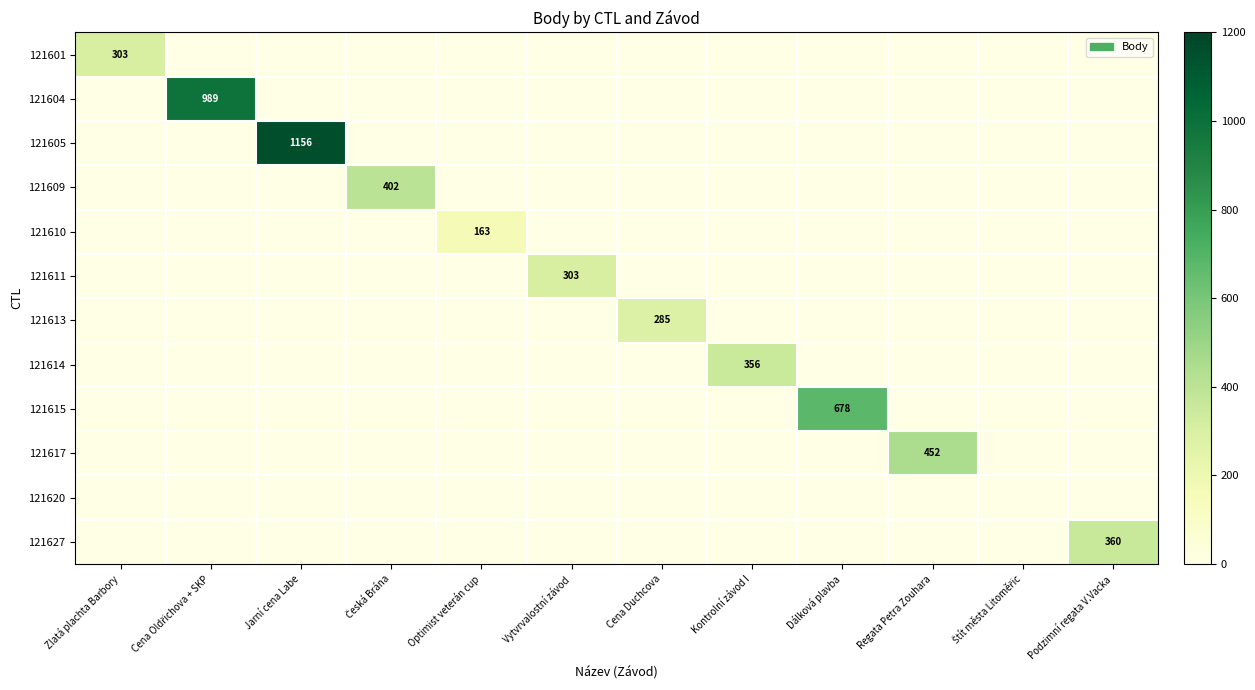

At which category does the chart reach its peak across all series?

Jarní cena Labe